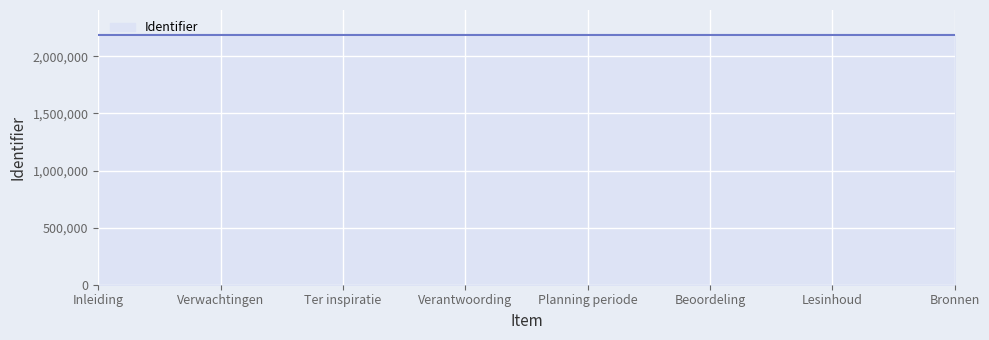

How many lines are shown in the chart?

1